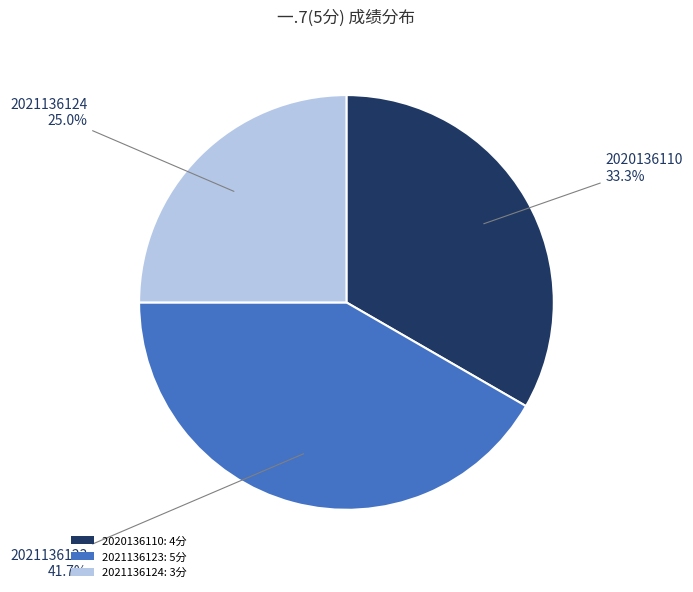

How many slices are in this pie chart?

3